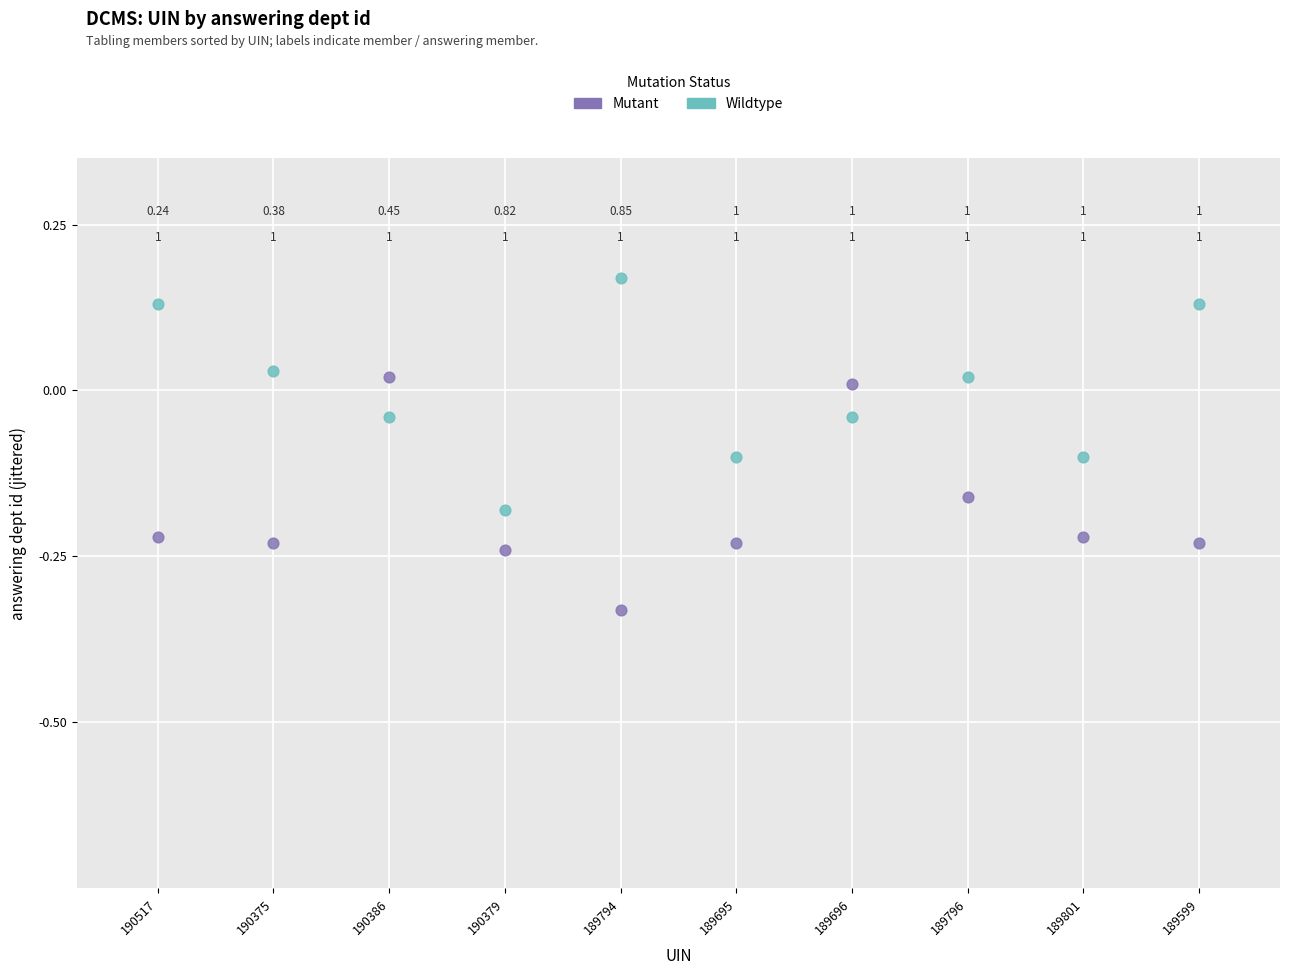

Which series reaches the maximum Y coordinate?

Wildtype